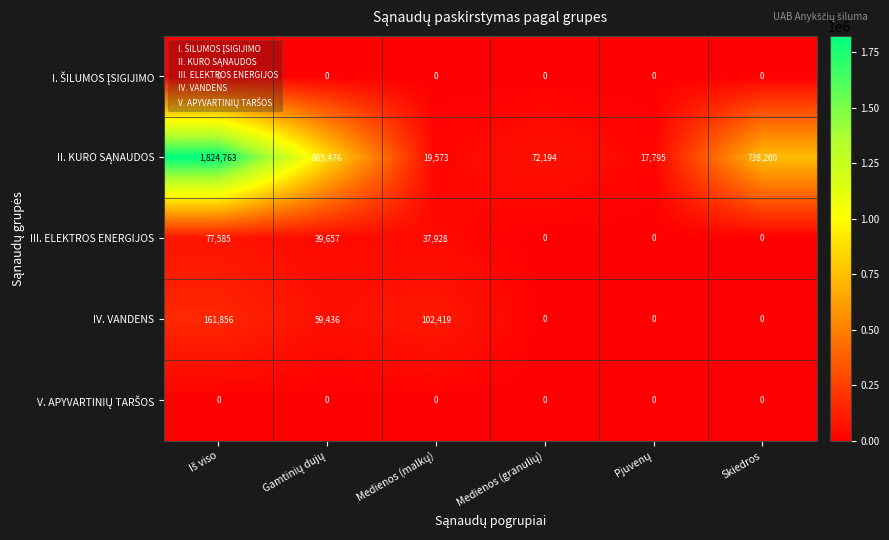

True or false: IV. VANDENS has a value of 76635 at Skiedros.

False